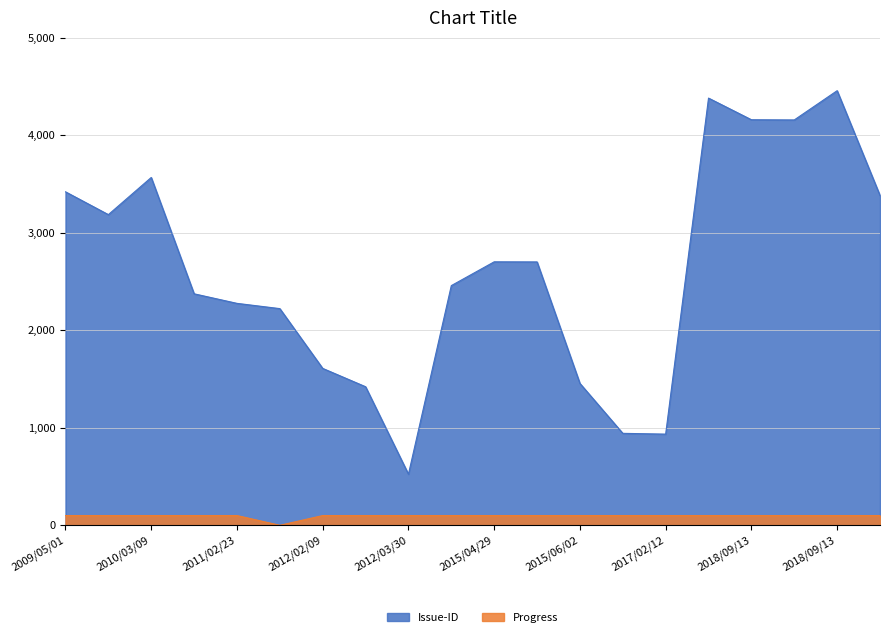

Reading left to right, what are all the values shown in this chart?

Issue-ID: 3420	3186	3567	2374	2276	2222	1609	1421	524	2458	2702	2701	1455	943	935	4381	4159	4157	4457	3382
Progress: 100	100	100	100	100	0	100	100	100	100	100	100	100	100	100	100	100	100	100	100